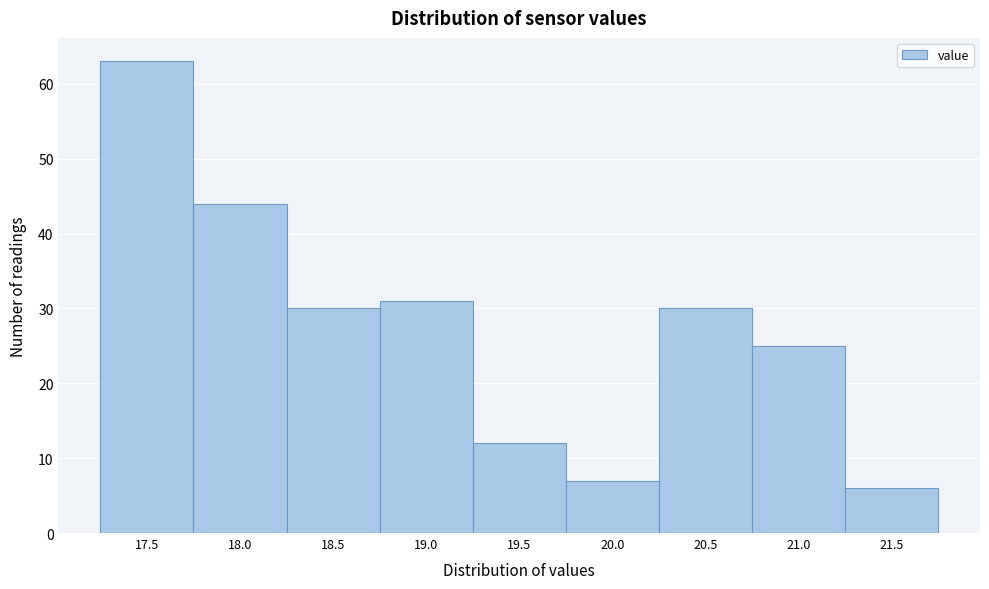

Reading left to right, transcribe all the data shown in this chart.

17.5=63	18.0=44	18.5=30	19.0=31	19.5=12	20.0=7	20.5=30	21.0=25	21.5=6